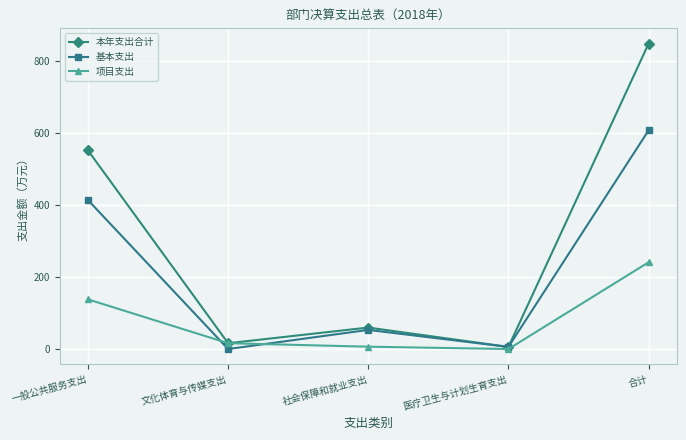

Rank the series at 合计 from lowest to highest value.

项目支出, 基本支出, 本年支出合计